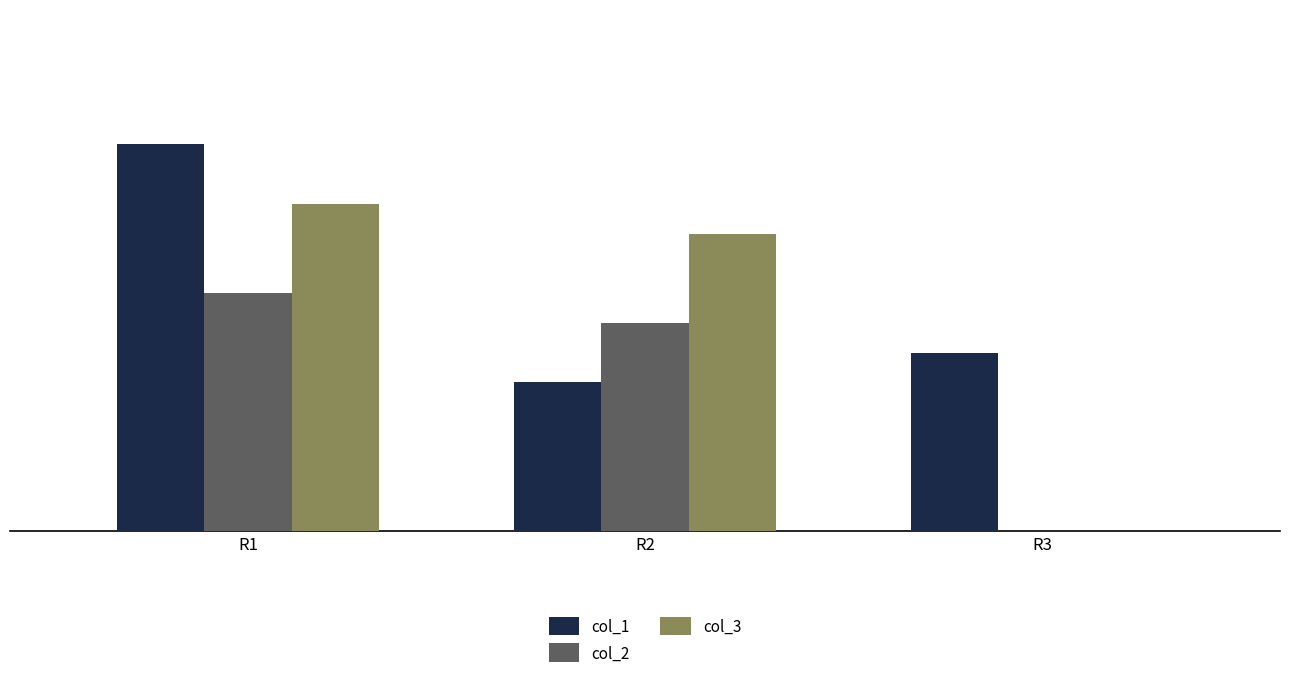

Between R1 and R3, which series saw the biggest shift?

col_3